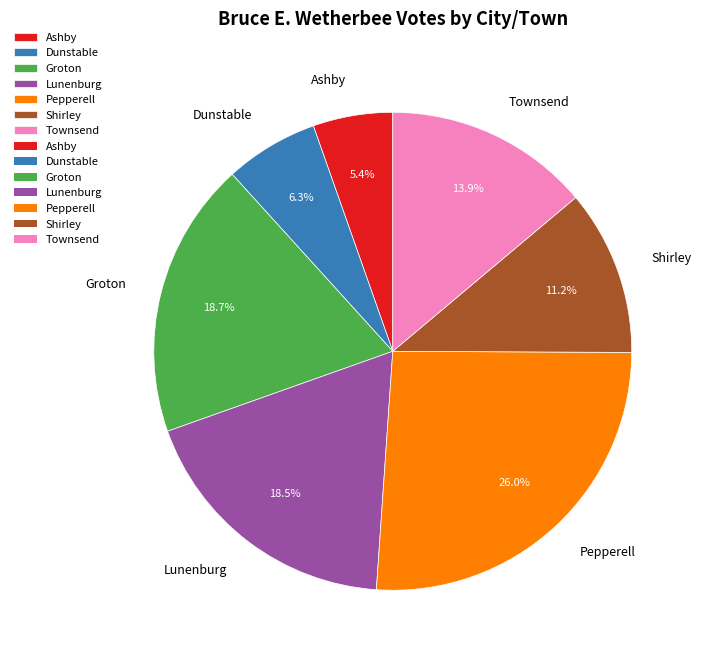

To the nearest percent, what portion does Dunstable represent?

6%